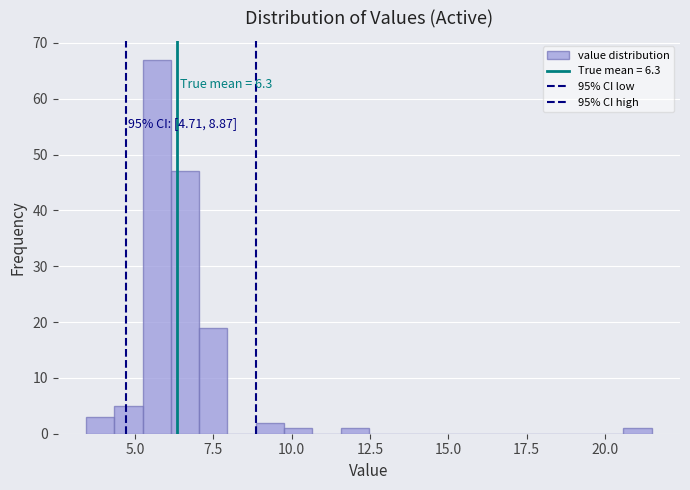

Read against the x-axis, roughly where is the centre of the tallest bar?

5.5